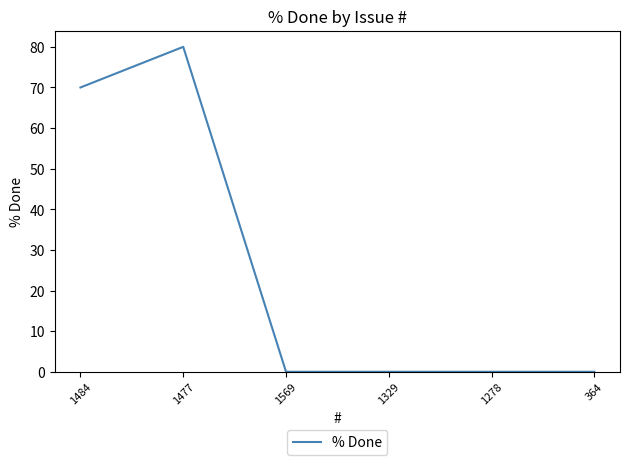

How many series are shown in this chart?

1